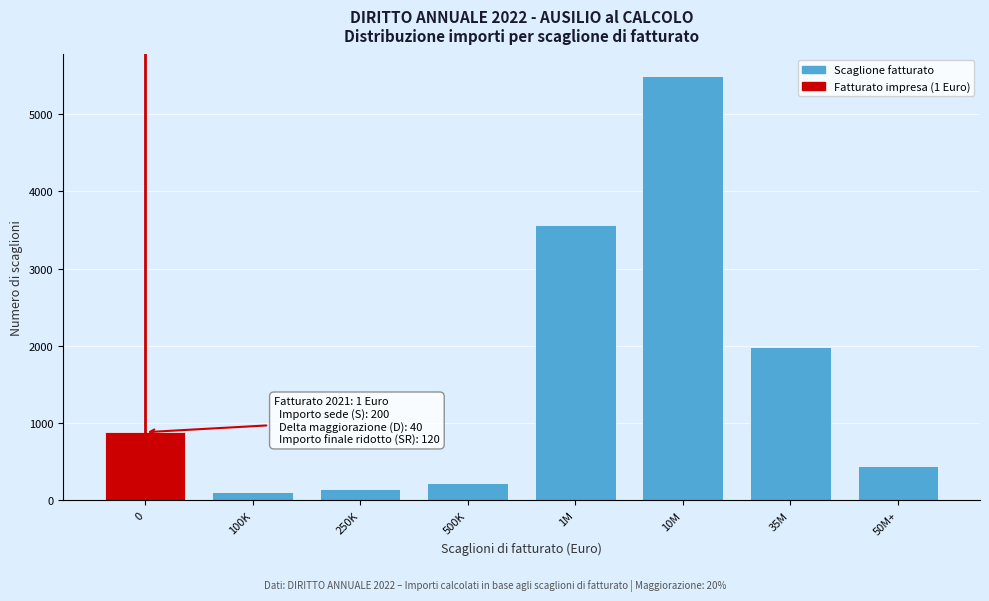

Reading left to right, extract all data points from this chart.

880.0	99.0	143.0	220.0	3564.0	5500.0	1980.0	440.0